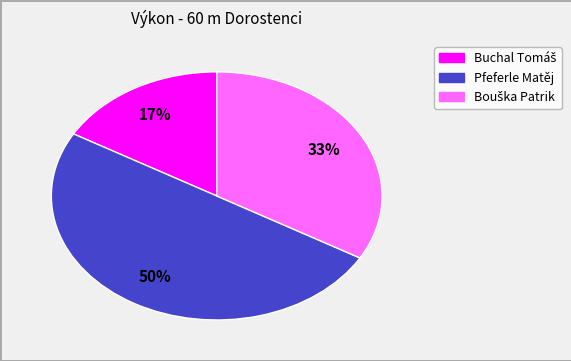

True or false: Pfeferle Matěj accounts for 38% of the total.

False